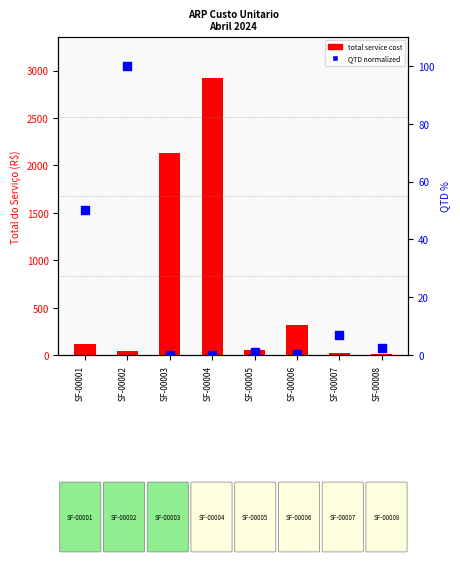

At which category is the sum across all series the highest?

SF-00004